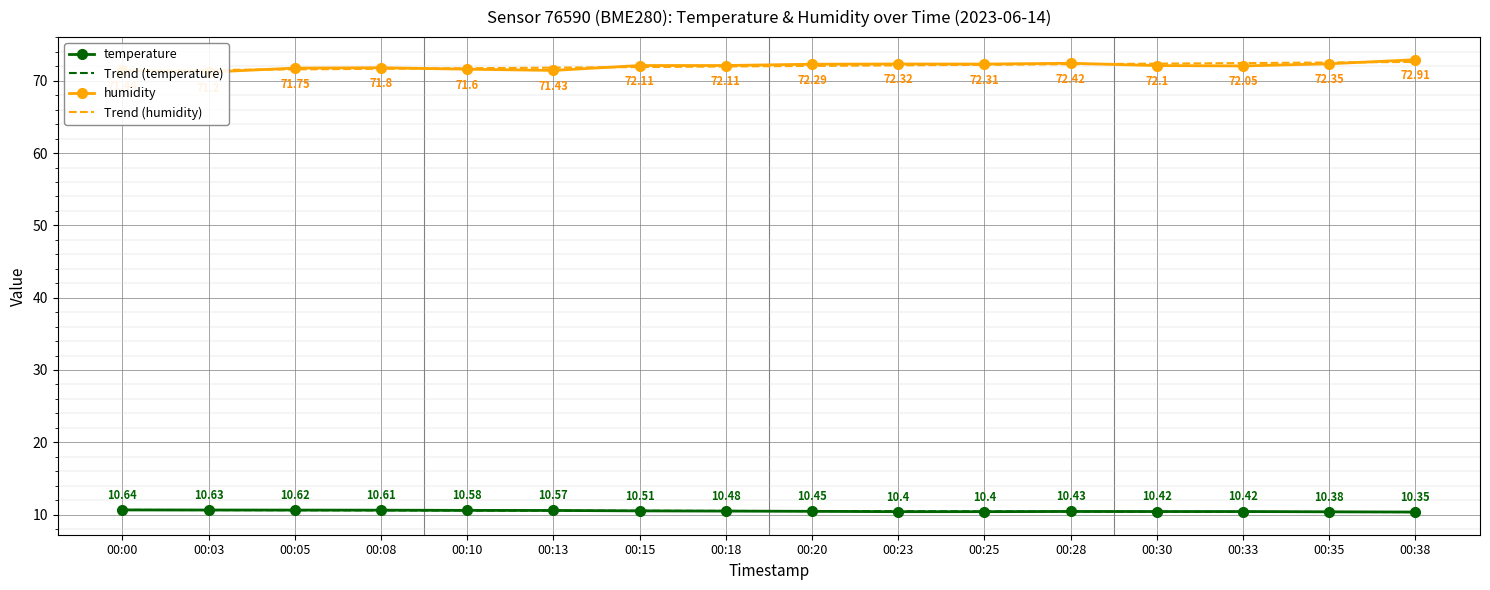

Which series changed the most between 00:00 and 00:15?

humidity